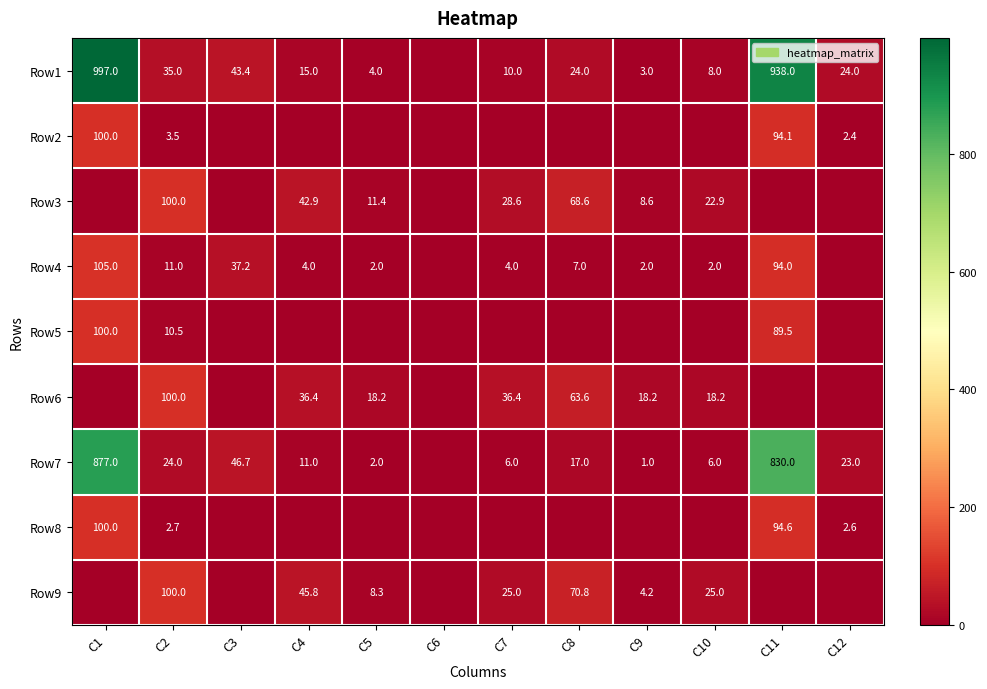

Which has a higher value, C2 or C3?

C3